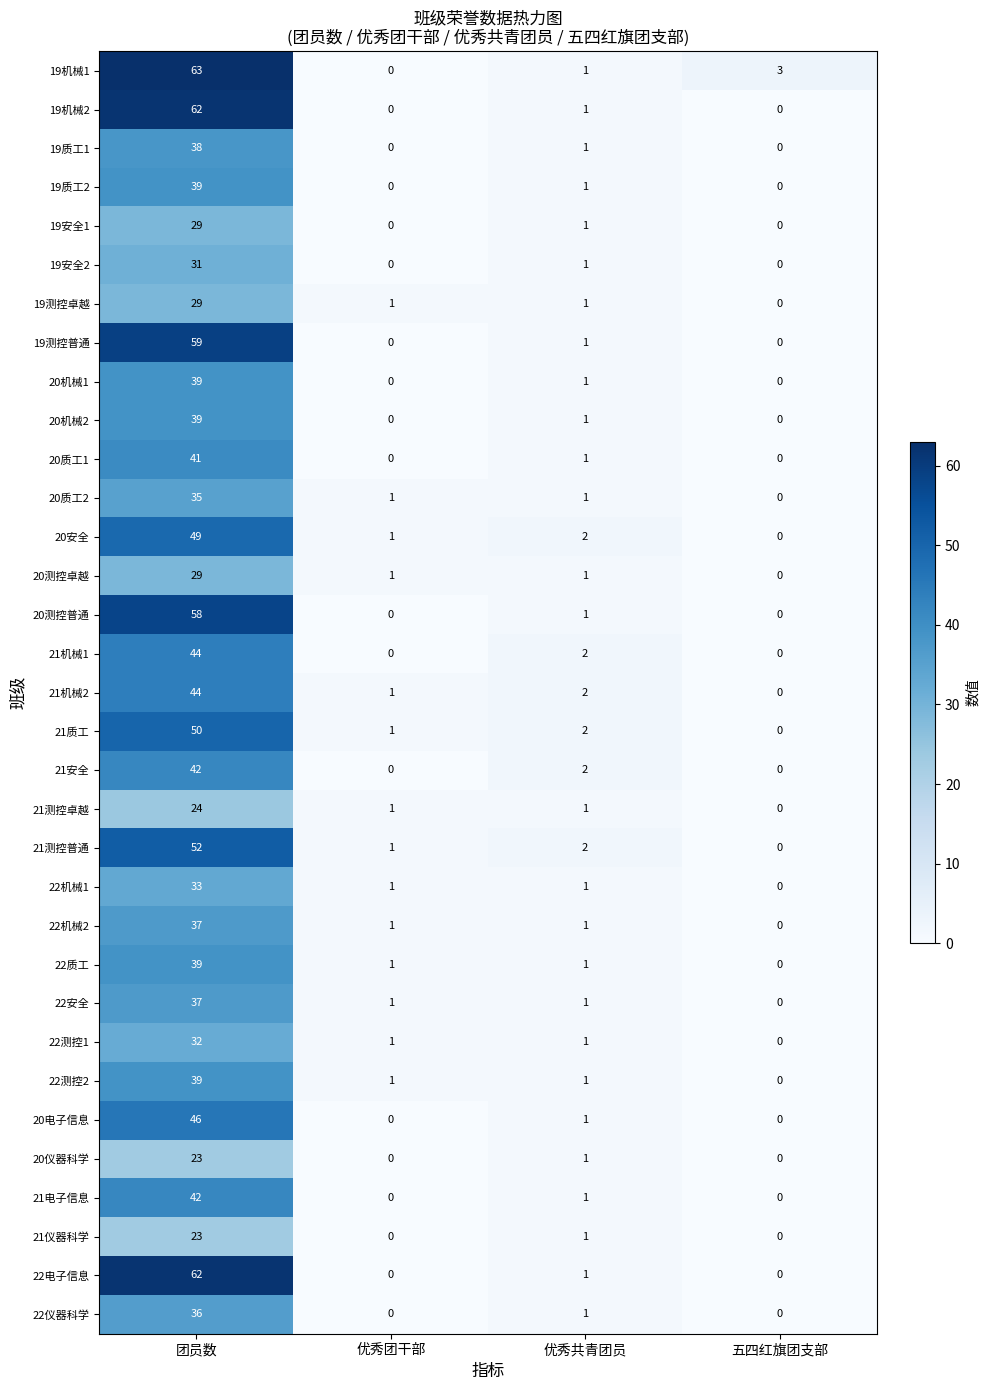

Which series has the largest range (max minus min)?

19机械1